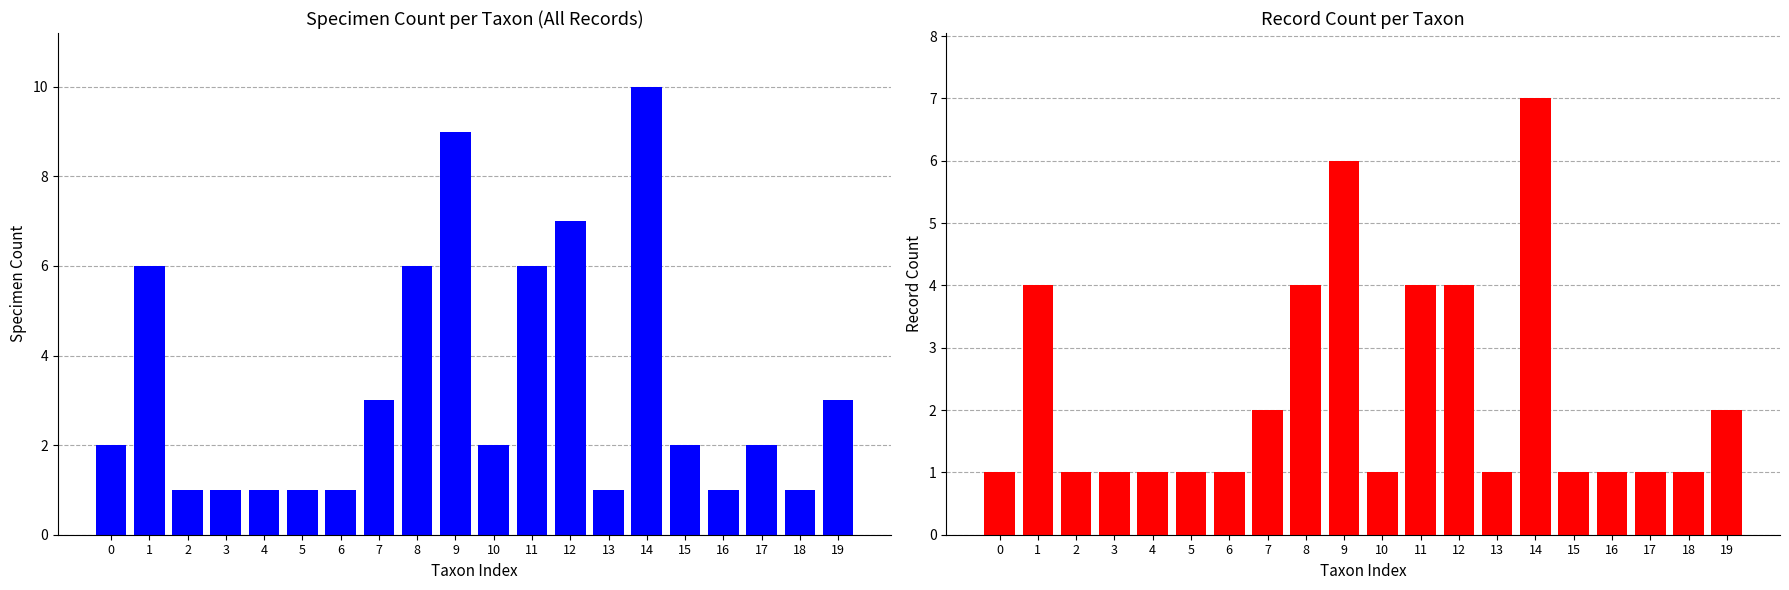

Which series has the largest total across all categories?

Total Count